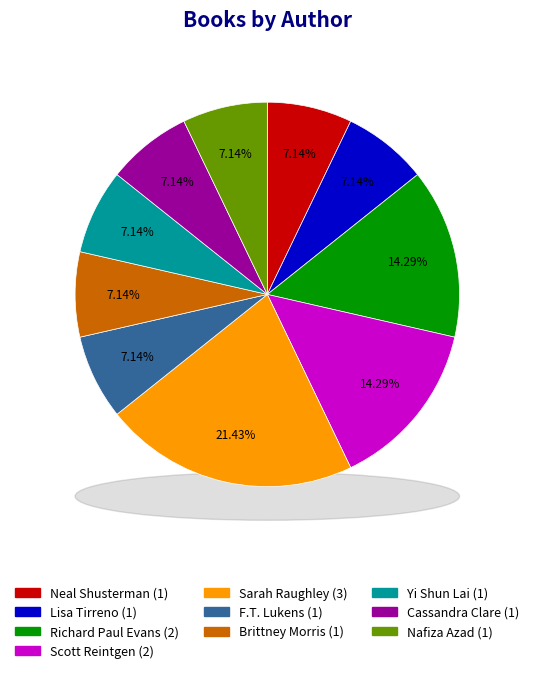

Which slice is the largest?

Sarah Raughley